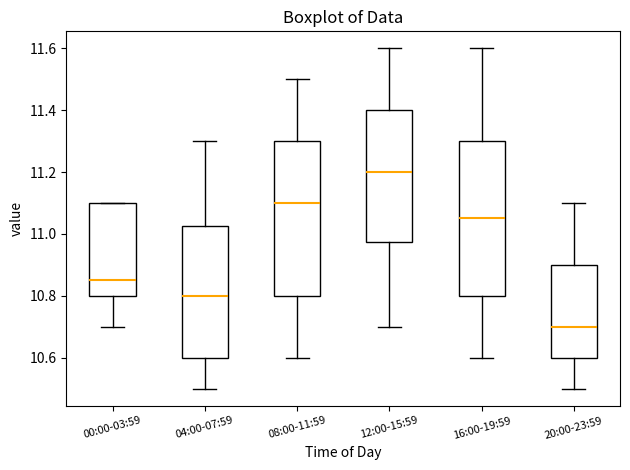

Where does the lower whisker of the box for 16:00-19:59 end on the y-axis? The values are not printed on the chart, so give them approximately, as read against the axis.

10.60